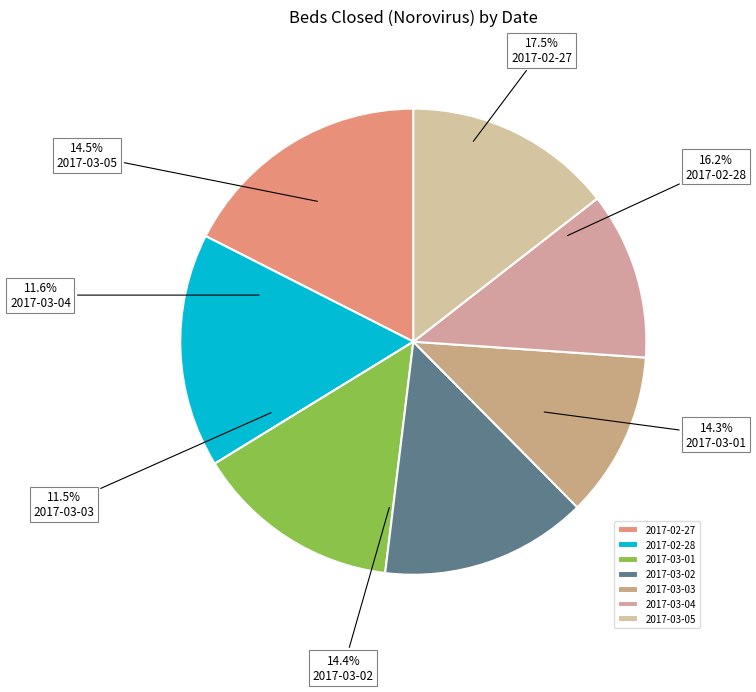

Which slice is the largest?

2017-02-27